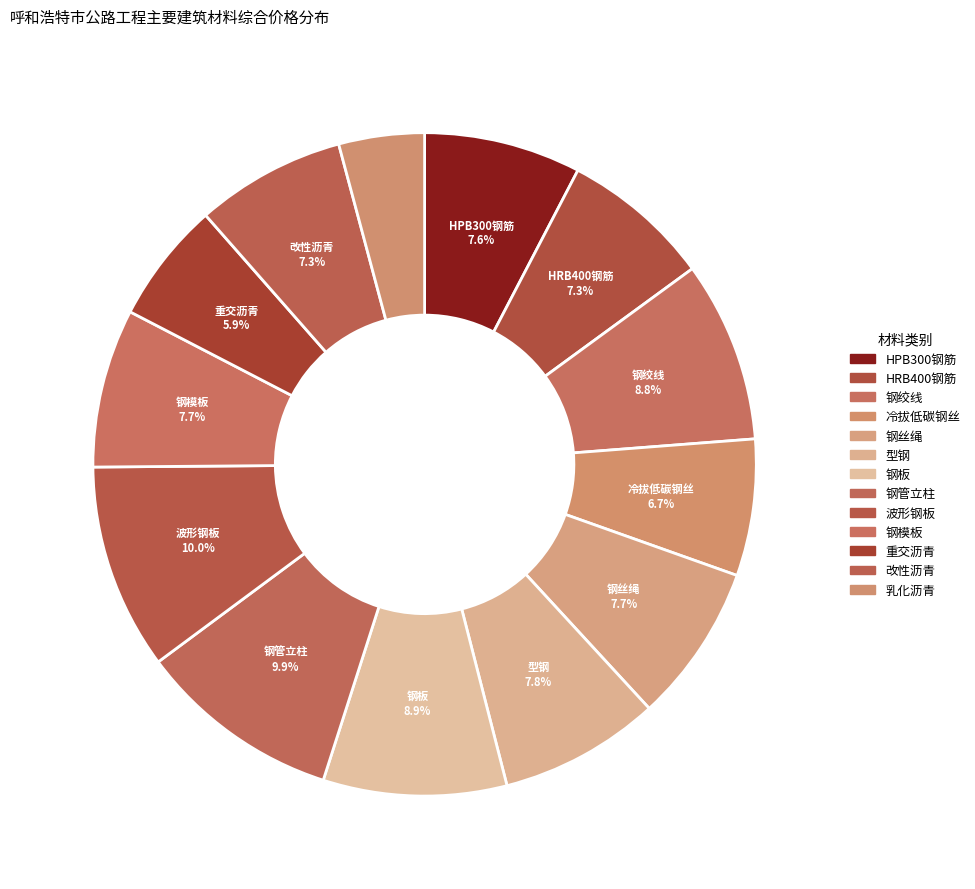

How many slices are in this pie chart?

13